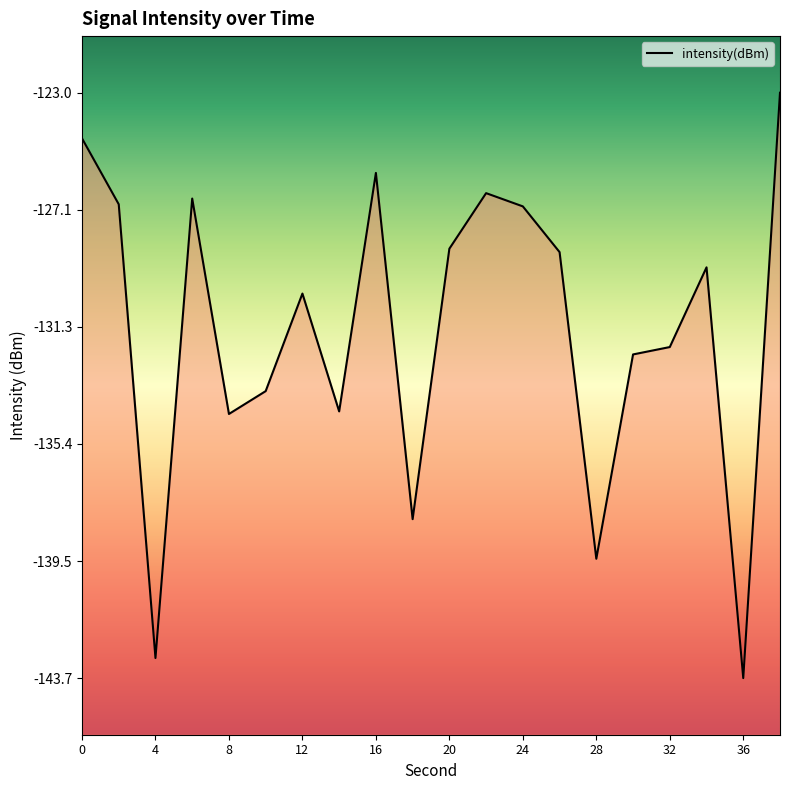

Is it true that the value at 12 is -170.2?

False